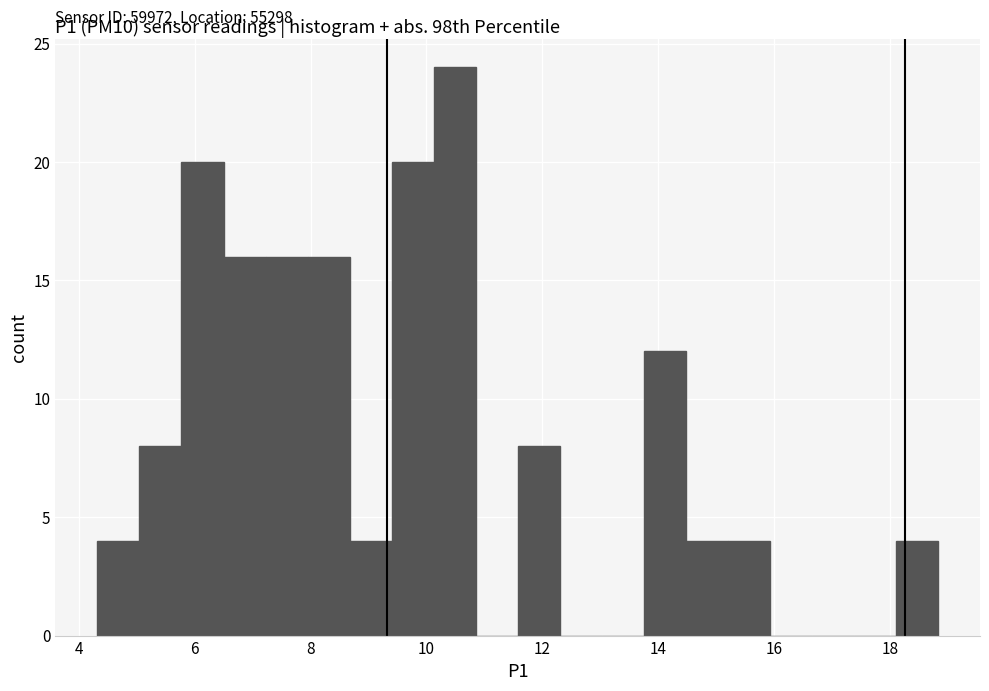

Around what value on the x-axis is the tallest bar? Give the approximate position of its centre, as read against the axis.

10.4